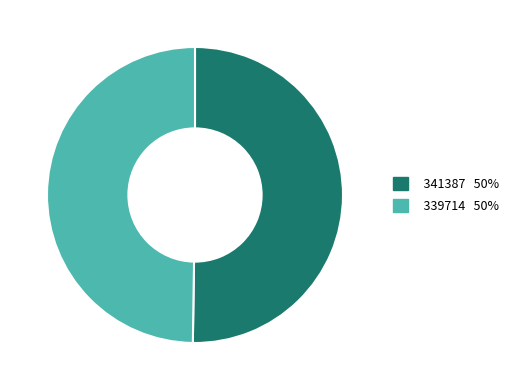

How many segments does this pie chart have?

2